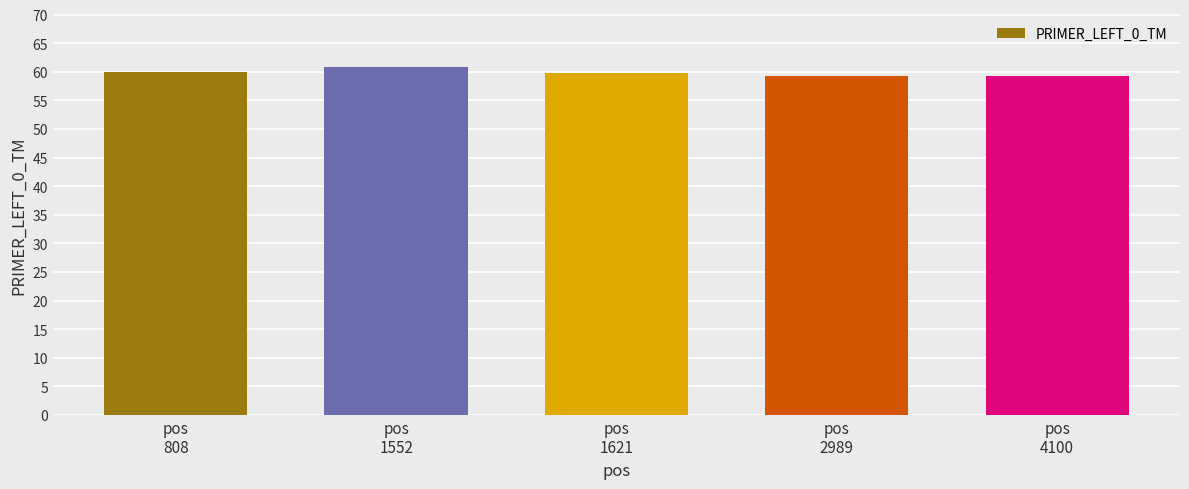

What is the difference between the maximum and minimum values?

1.6